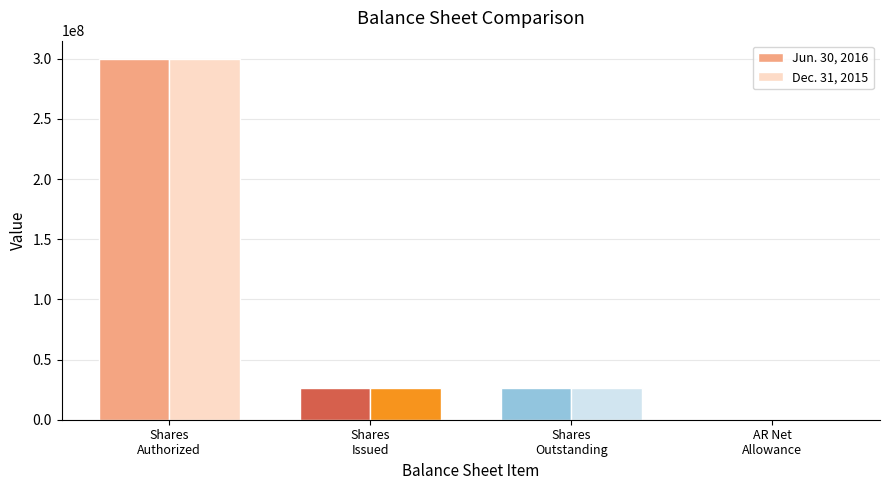

True or false: Jun. 30, 2016 has a value of 300000000 at Shares
Authorized.

True